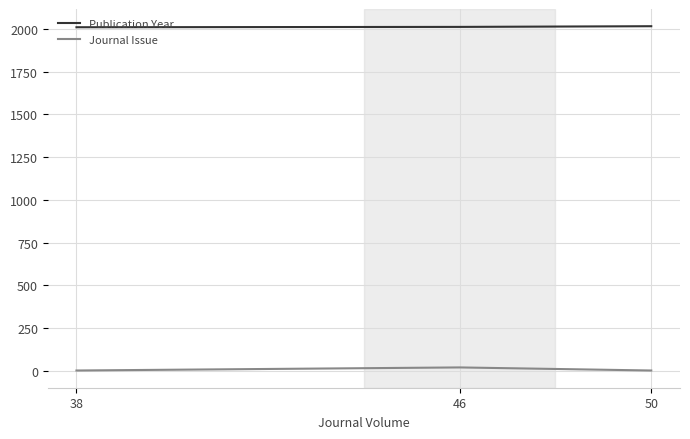

Count the Publication Year values in the range 2009 to 2015.

3